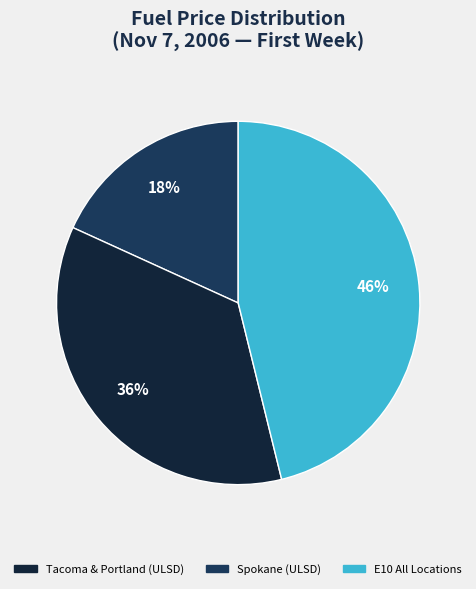

Is there a majority slice in this chart?

No